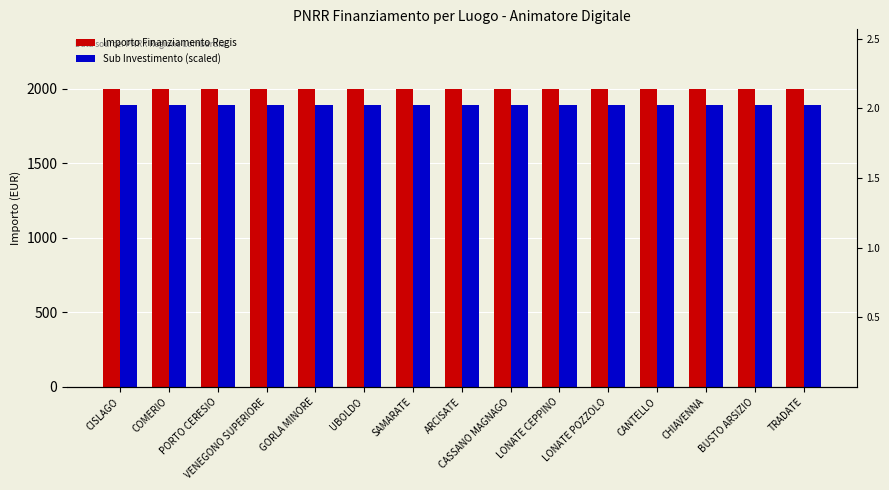

What position from the right is LONATE POZZOLO?

5